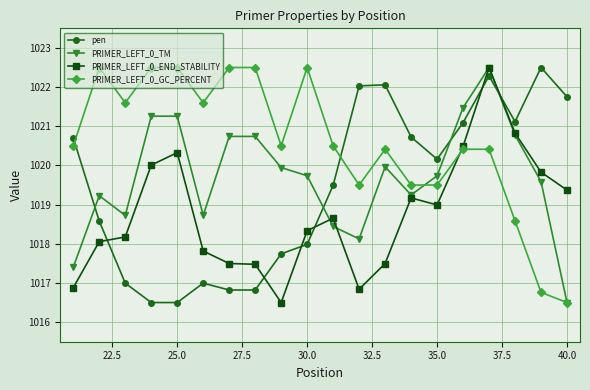

What is the value of the pen point at the 8th from the left?

1016.8